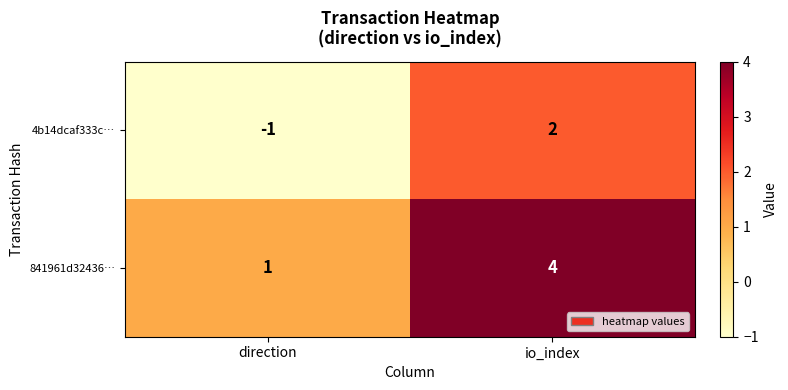

Which series has the largest total across all categories?

841961d32436…